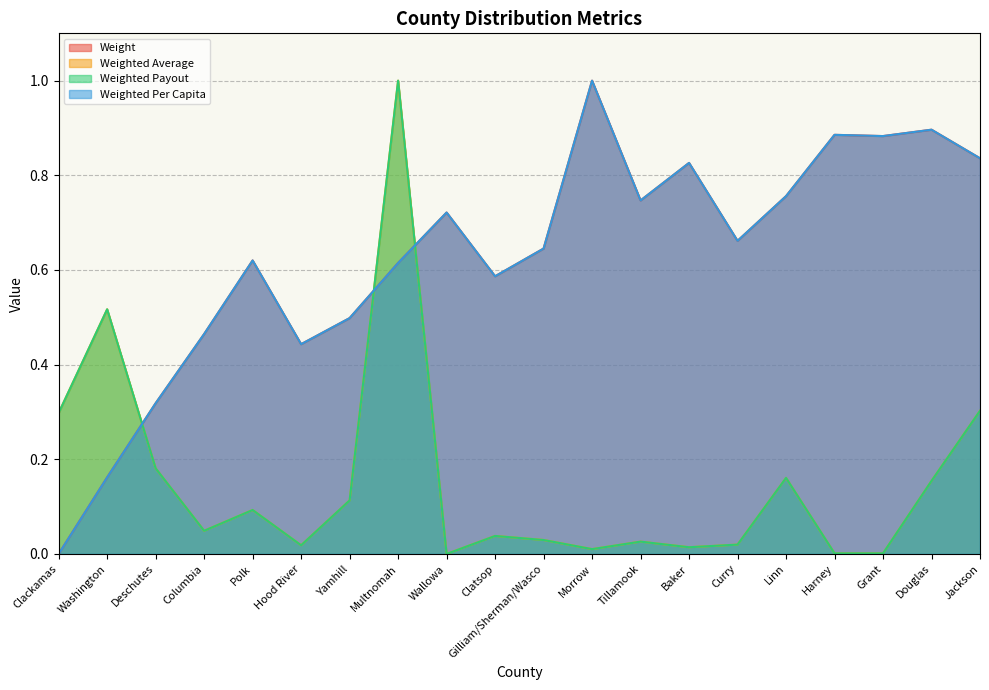

True or false: Weight and Weighted Per Capita intersect in this chart.

False